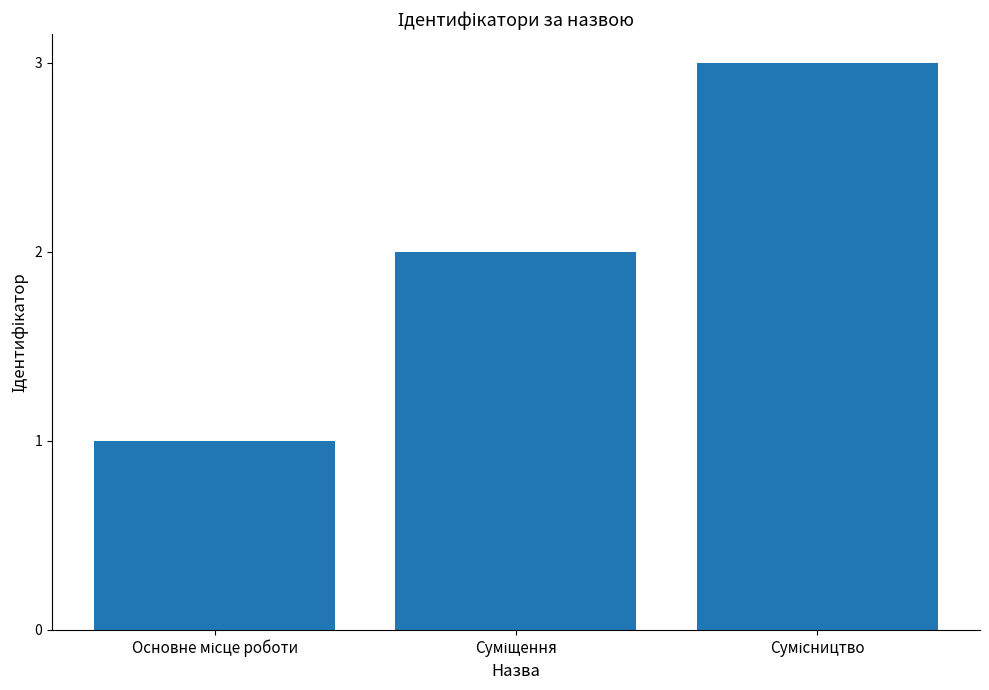

What is the maximum value shown in the chart?

3